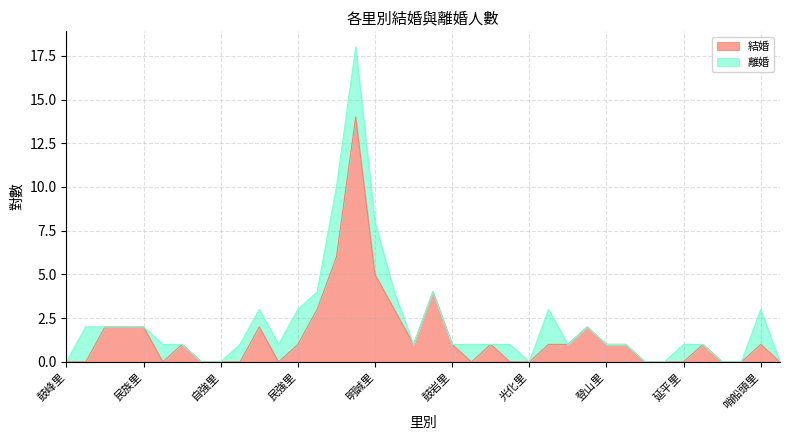

What is the highest value of the 結婚 series?

14